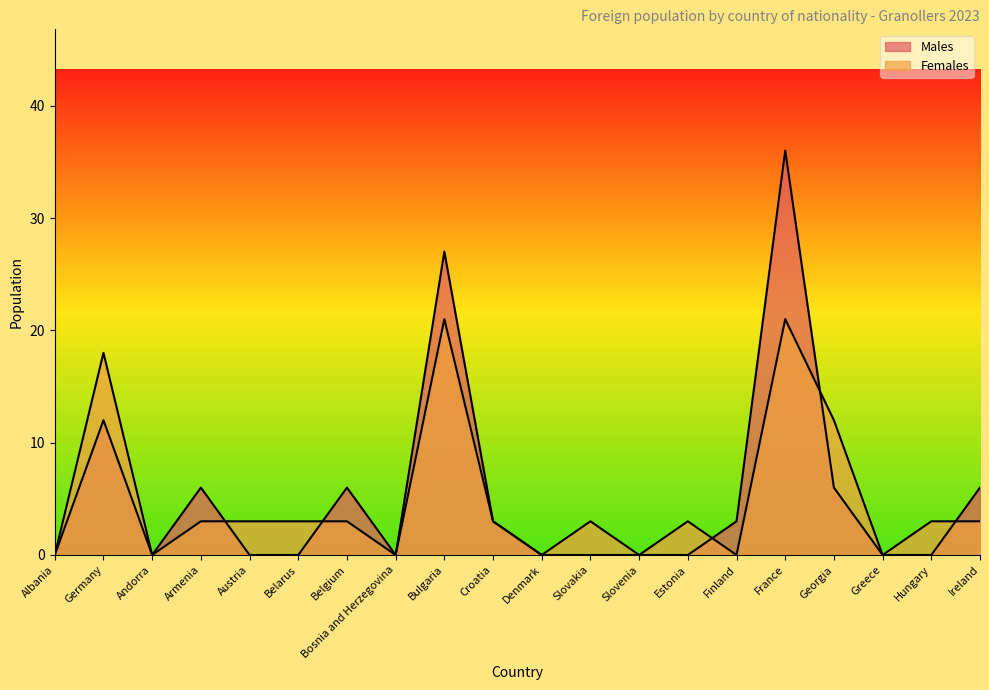

What position from the right is Germany?

19